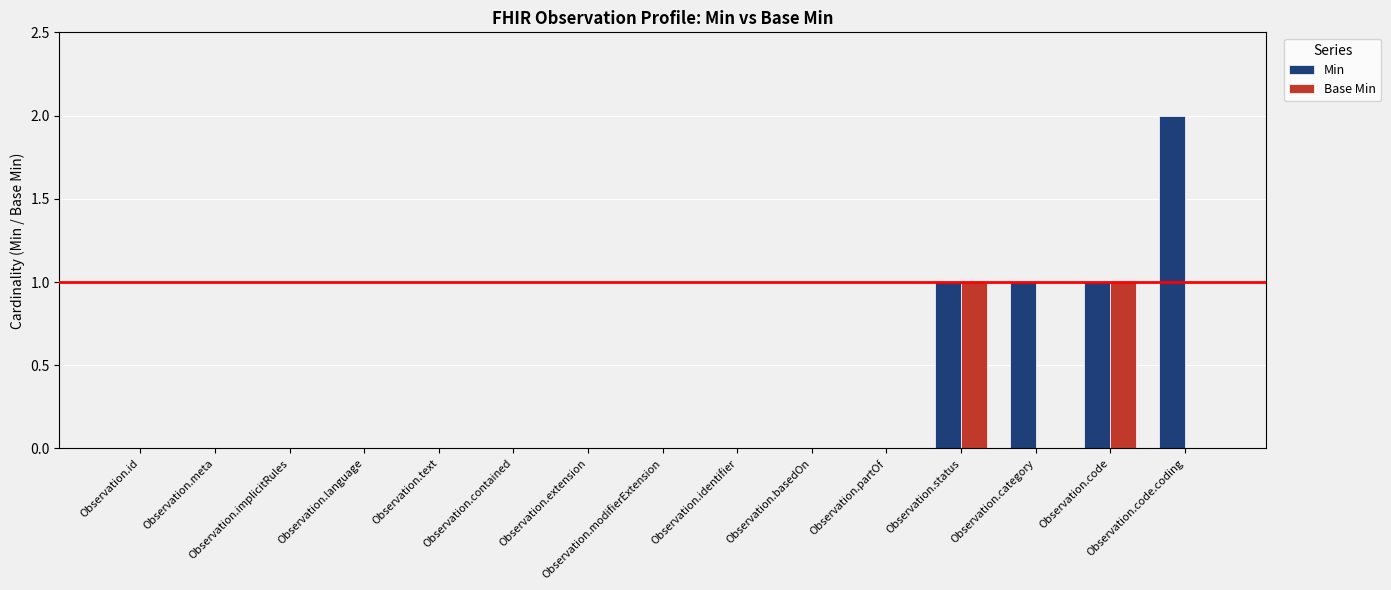

How many distinct data groups are displayed?

2